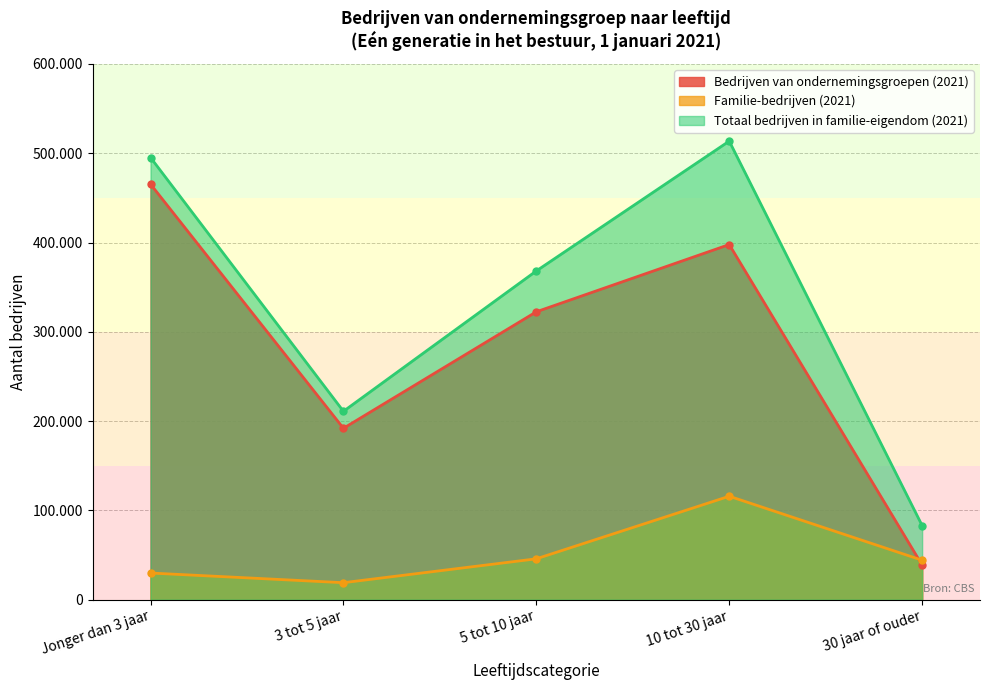

How many times do Bedrijven van ondernemingsgroepen (2021) and Familie-bedrijven (2021) cross each other?

1